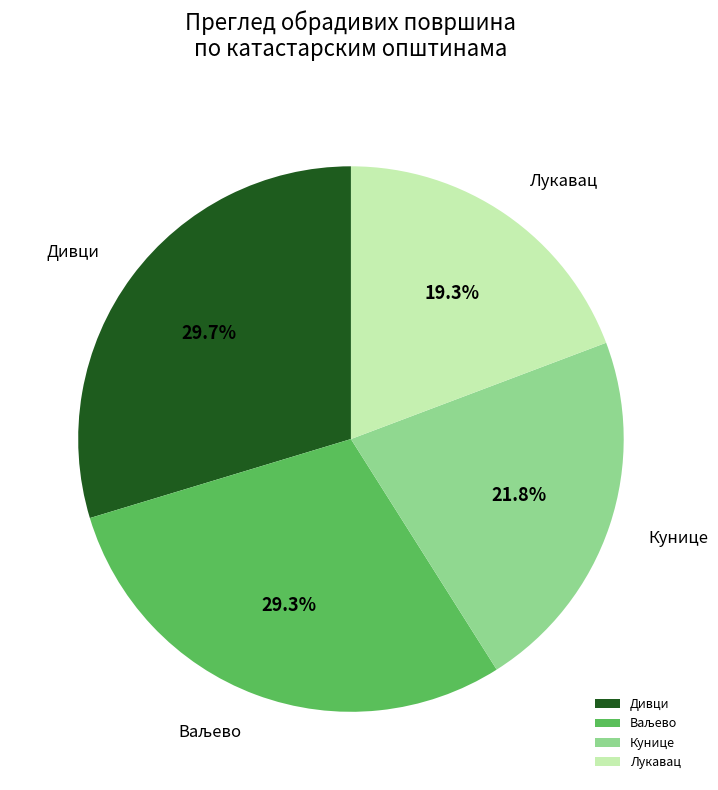

Does Кунице represent more than half of the total?

No